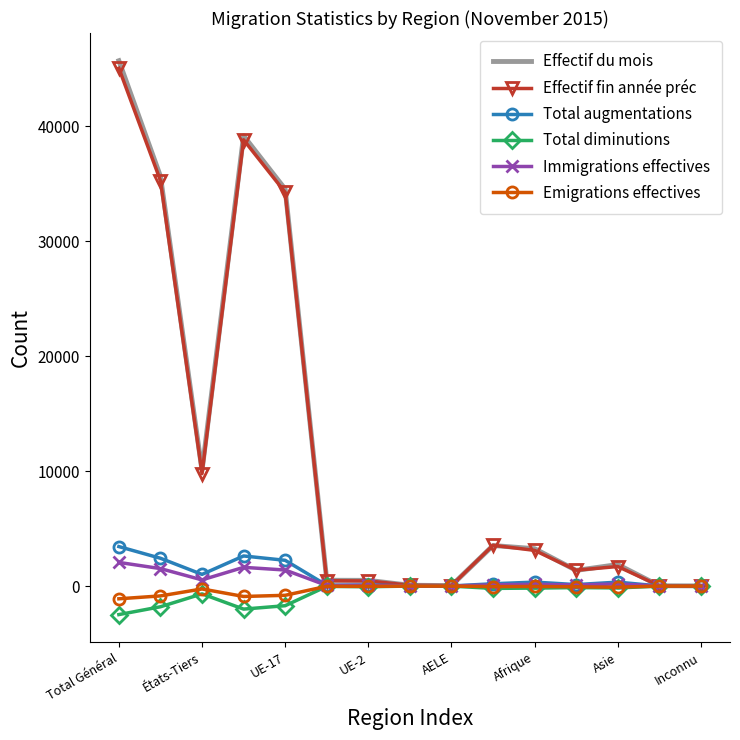

Which series has the widest spread of values?

Effectif du mois